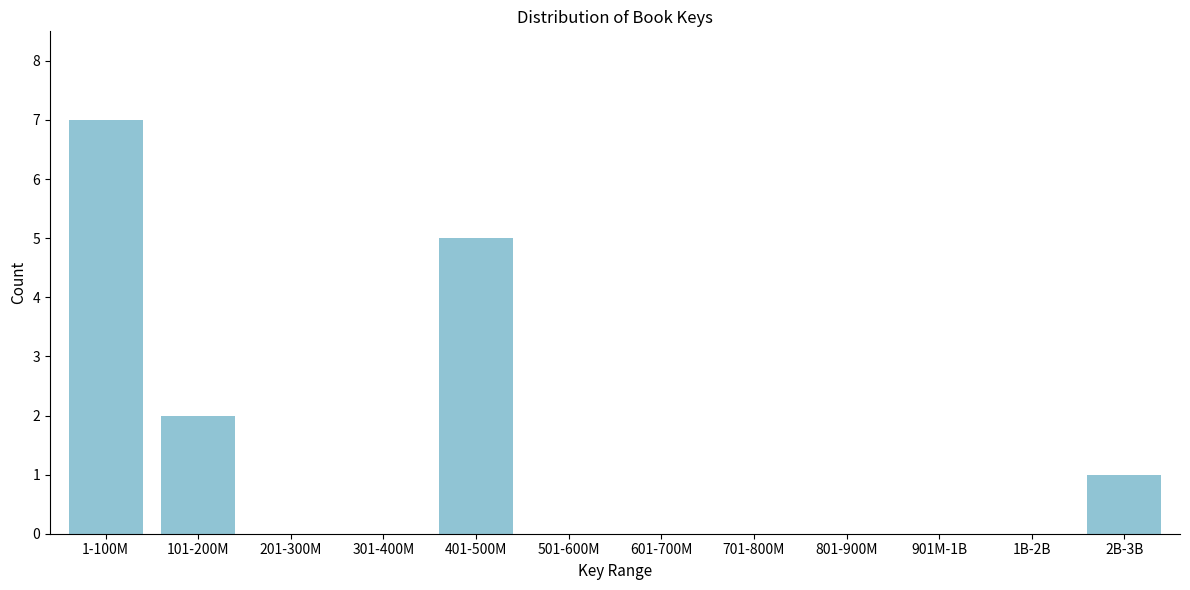

Reading left to right, transcribe all the data shown in this chart.

1-100M=7	101-200M=2	201-300M=0	301-400M=0	401-500M=5	501-600M=0	601-700M=0	701-800M=0	801-900M=0	901M-1B=0	1B-2B=0	2B-3B=1